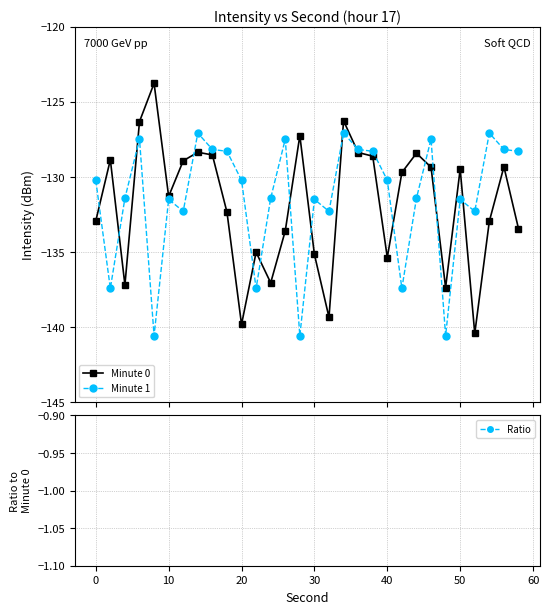

What is the smallest value displayed?

-140.6